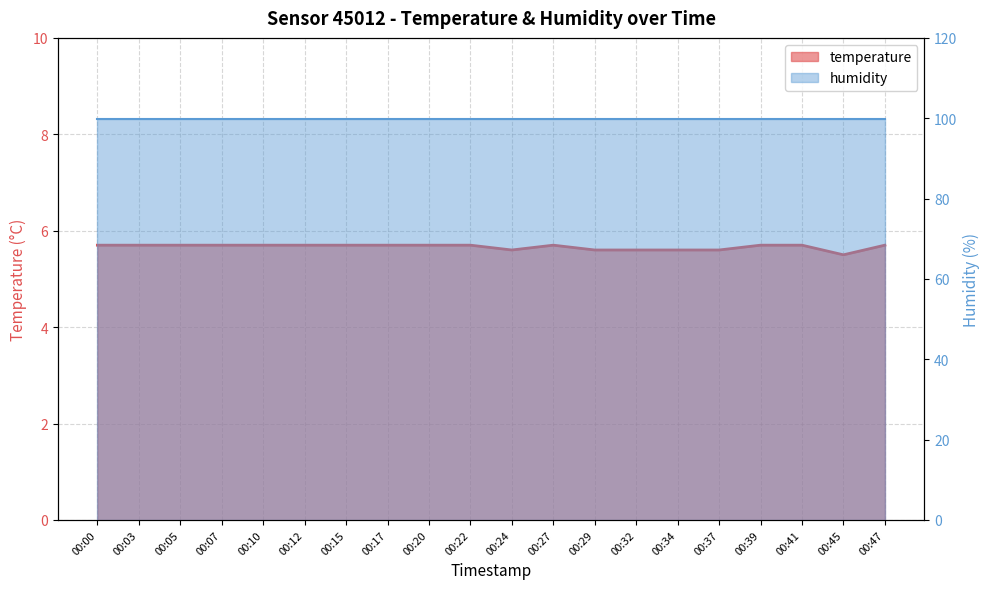

True or false: the data has more than 2 interior local peaks.

False